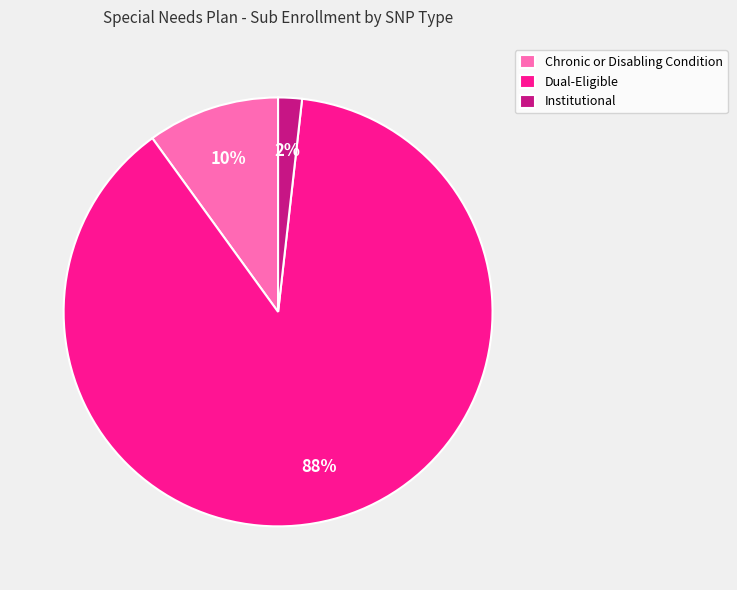

Is there any slice that represents more than half of the pie?

Yes